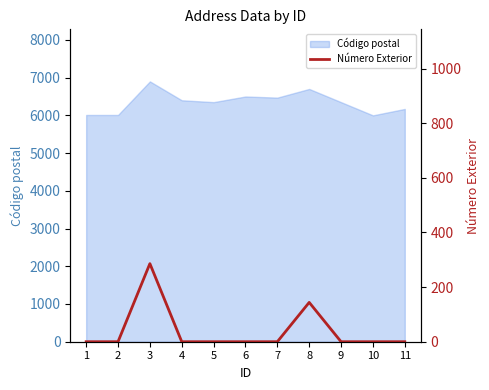

The value of Código postal at 7 is 6470. True or false?

True